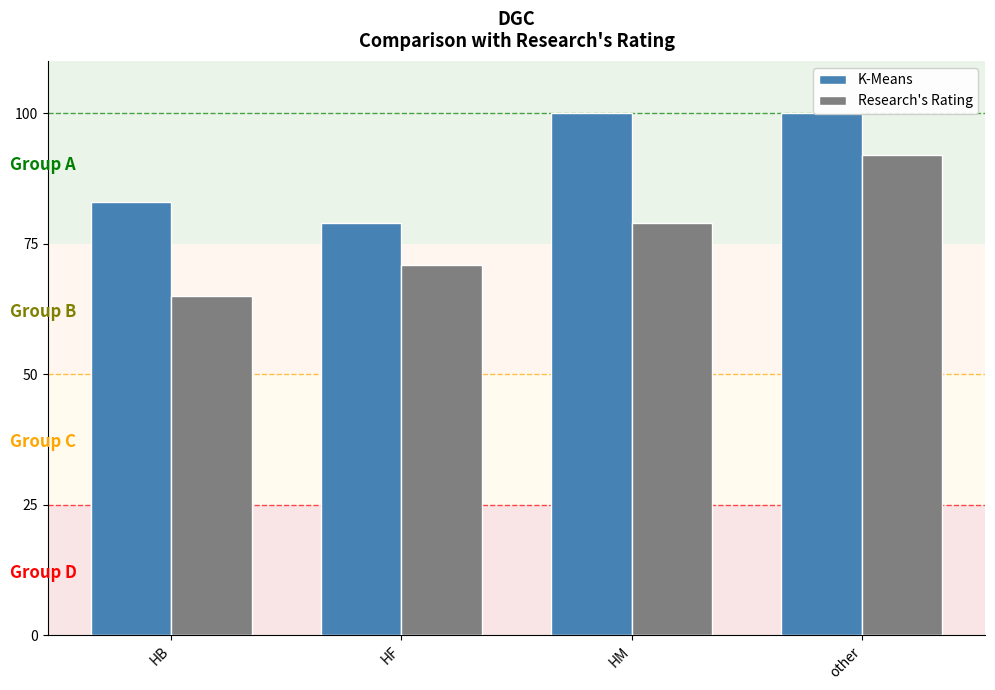

How many groups of bars are there?

4